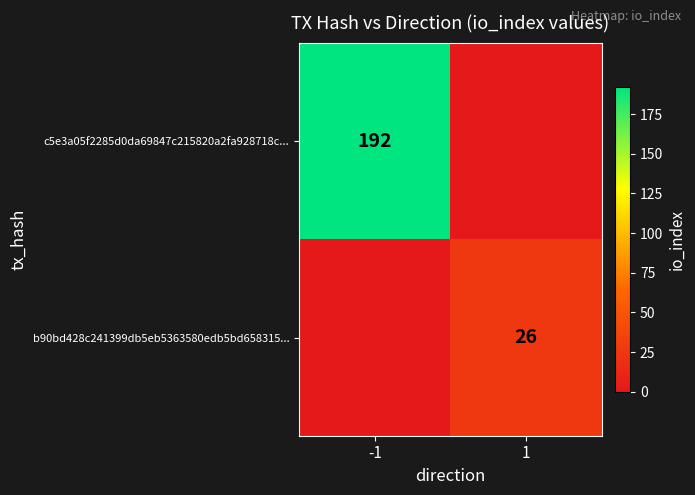

Is it true that b90bd428c241399db5eb5363580edb5bd658315... equals 13 at 1?

False